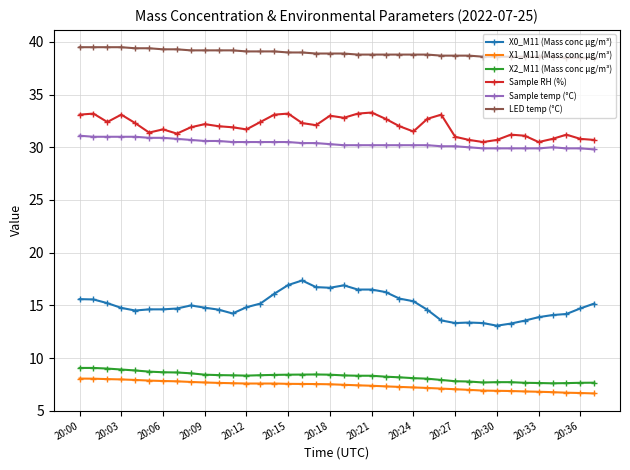

At how many categories does at least one series exceed 12?

38